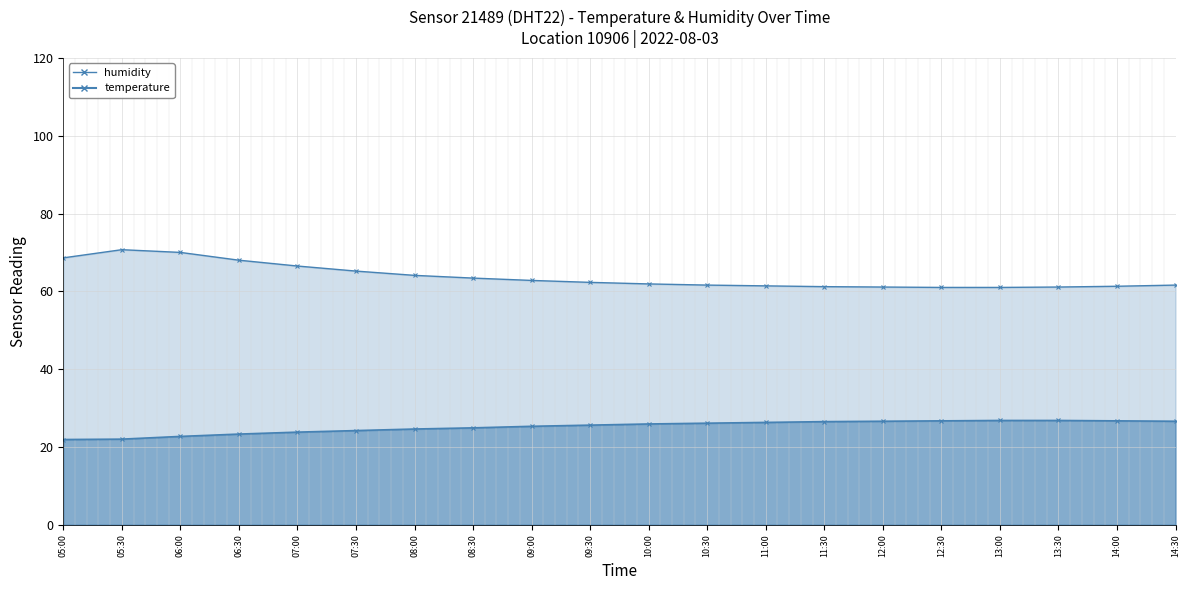

What is the label of the 3rd point from the right?

13:30